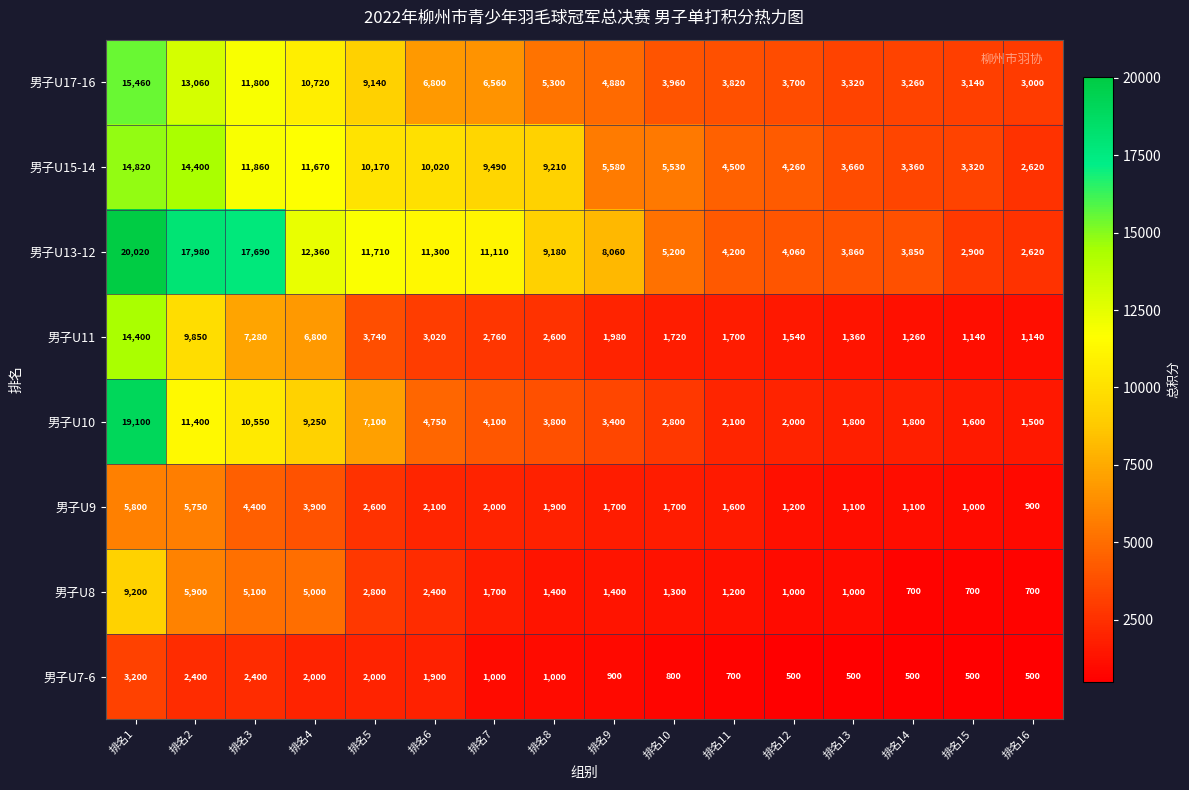

What is the highest value of the 男子U9 series?

5800